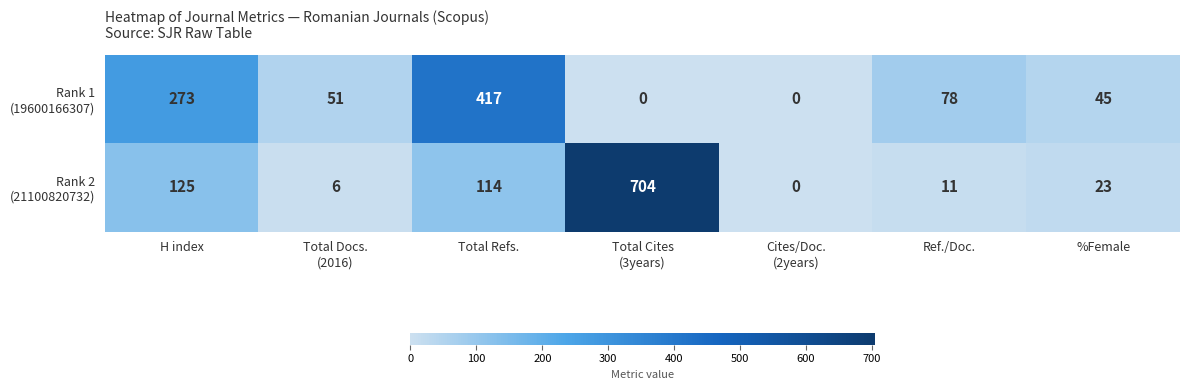

What is the maximum value shown in the chart?

704